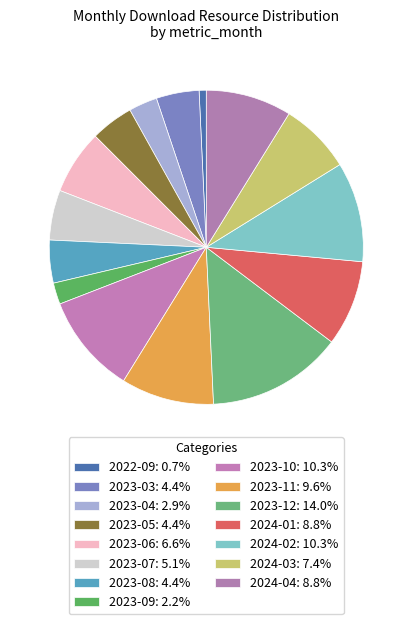

How many slices are in this pie chart?

15